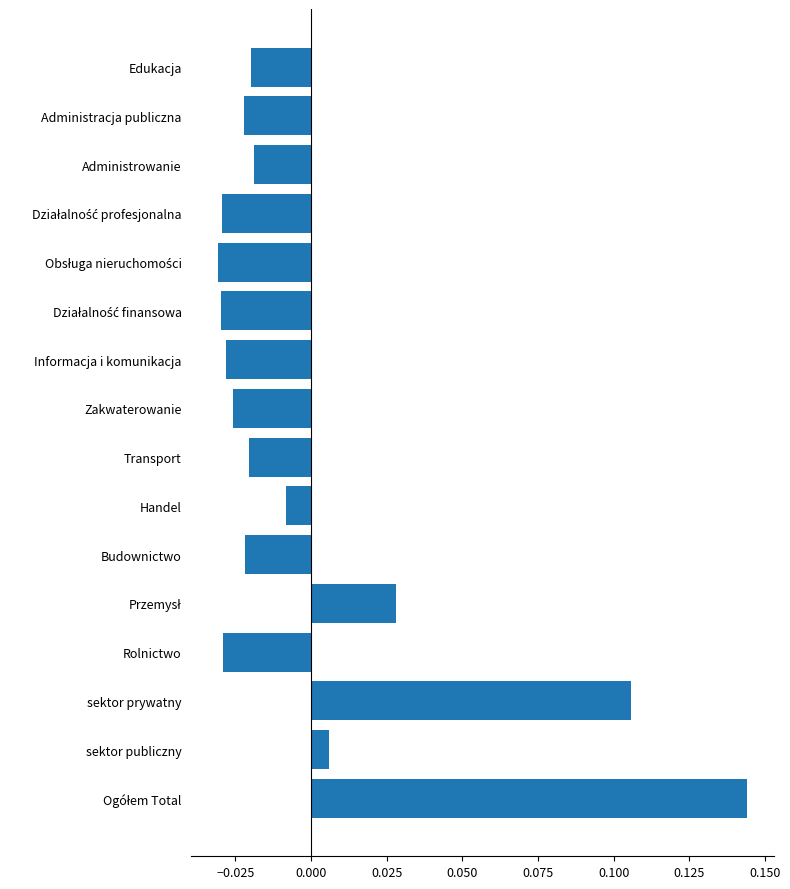

How many values are below zero?

12